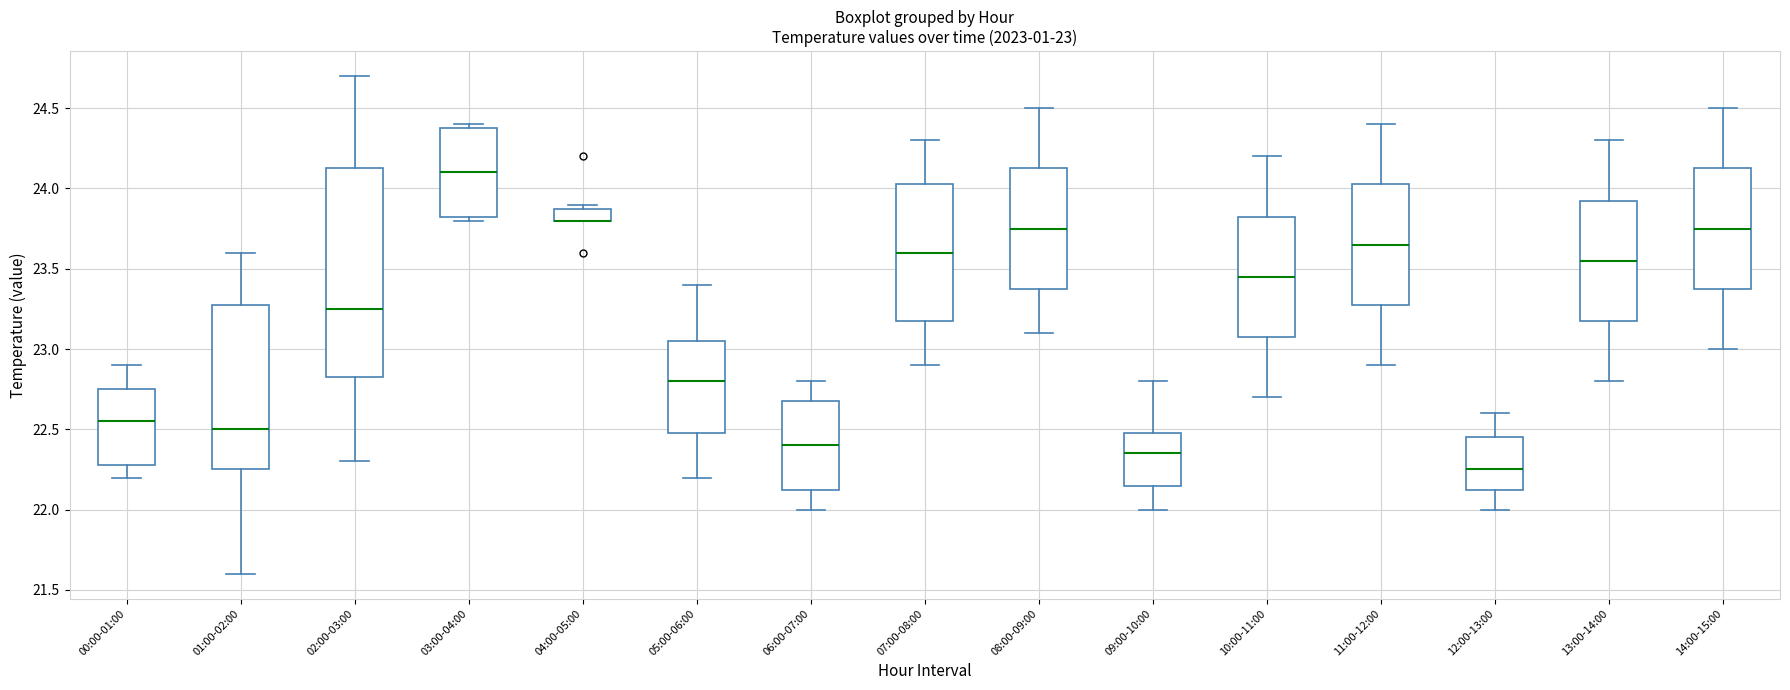

Comparing the boxes themselves (not the whiskers), which one is the tallest?

02:00-03:00